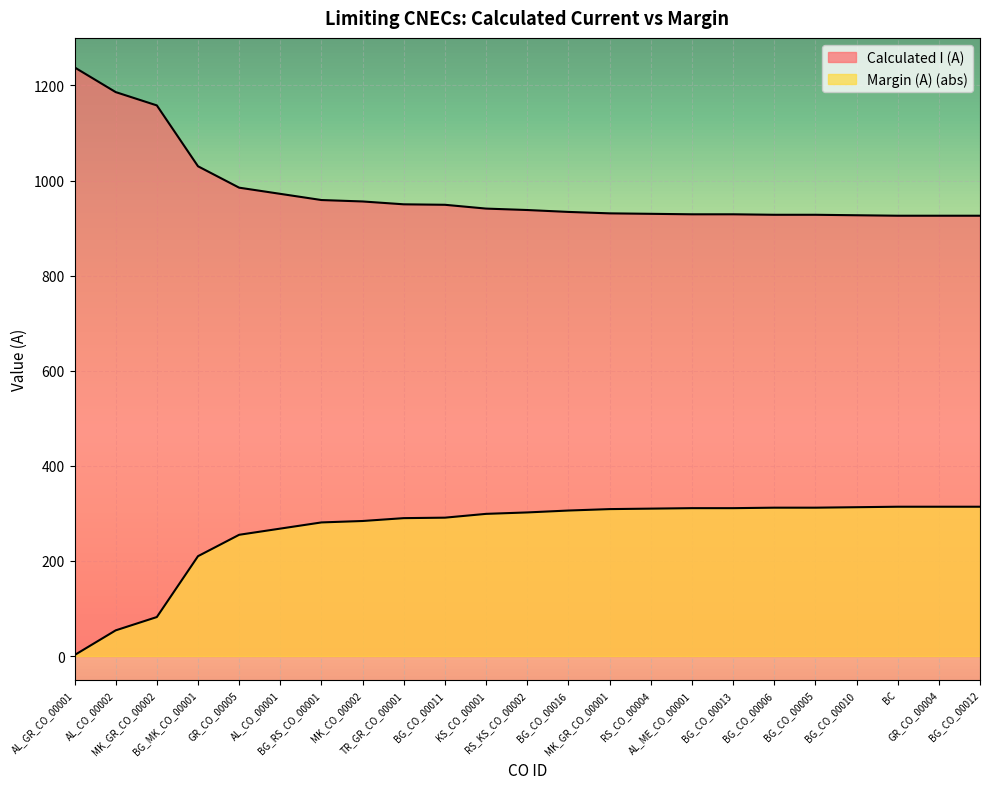

What position from the left is AL_CO_00001?

6